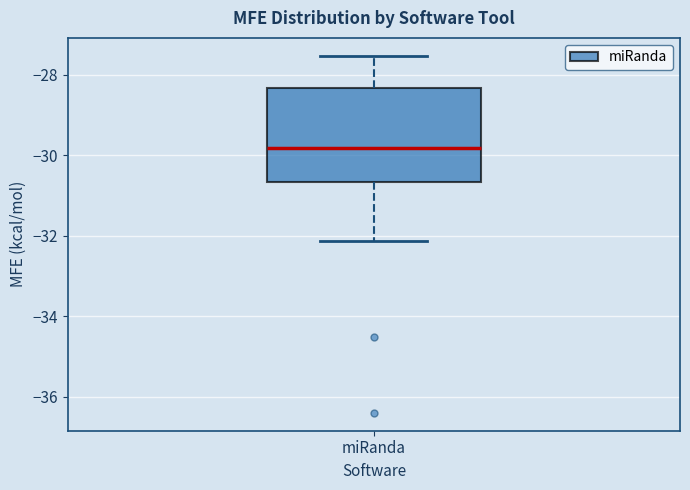

Read this box plot against the y-axis: the position of the median line, the range covered by the box, and the ends of both whiskers. The values are not printed on the chart, so give them approximately, as read against the axis.

median -29.8, box -30.6 to -28.4, whiskers -32.2 to -27.6